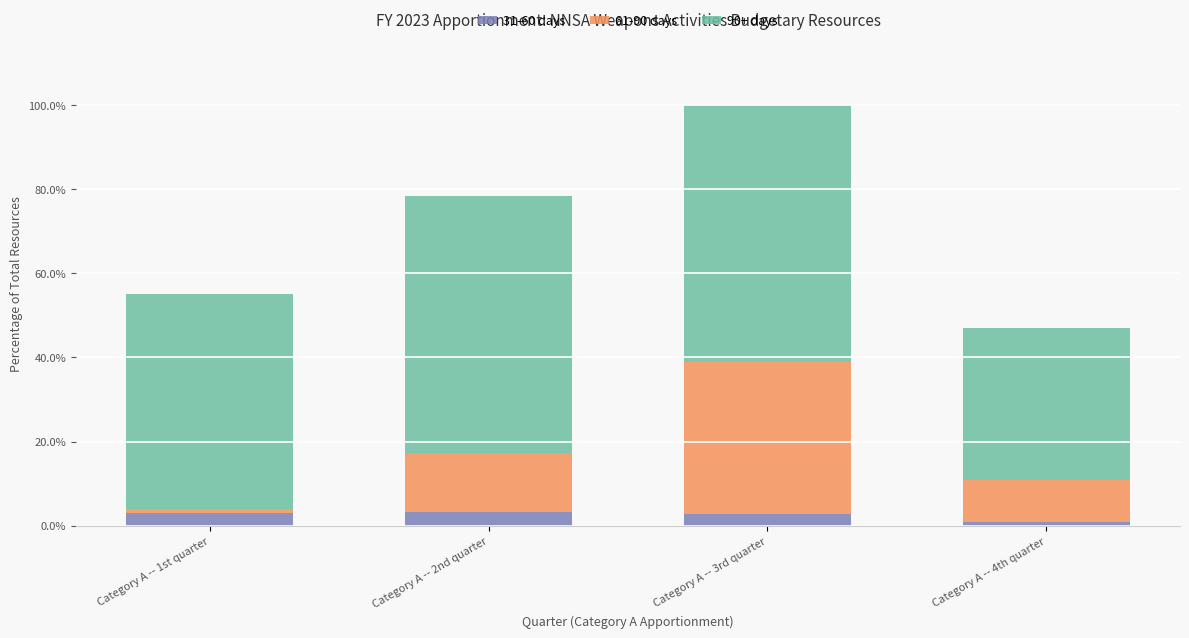

List the series in order of their peak value, highest first.

90+ days, 61-90 days, 31-60 days